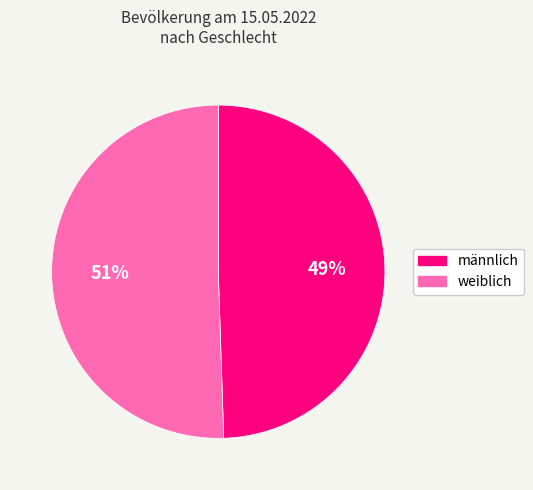

Is there any slice that represents more than half of the pie?

Yes